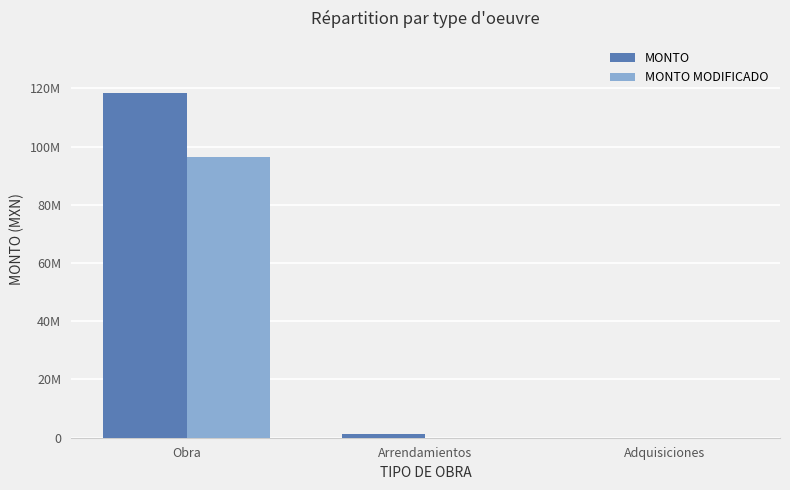

What is the label of the 1st bar from the right?

Adquisiciones